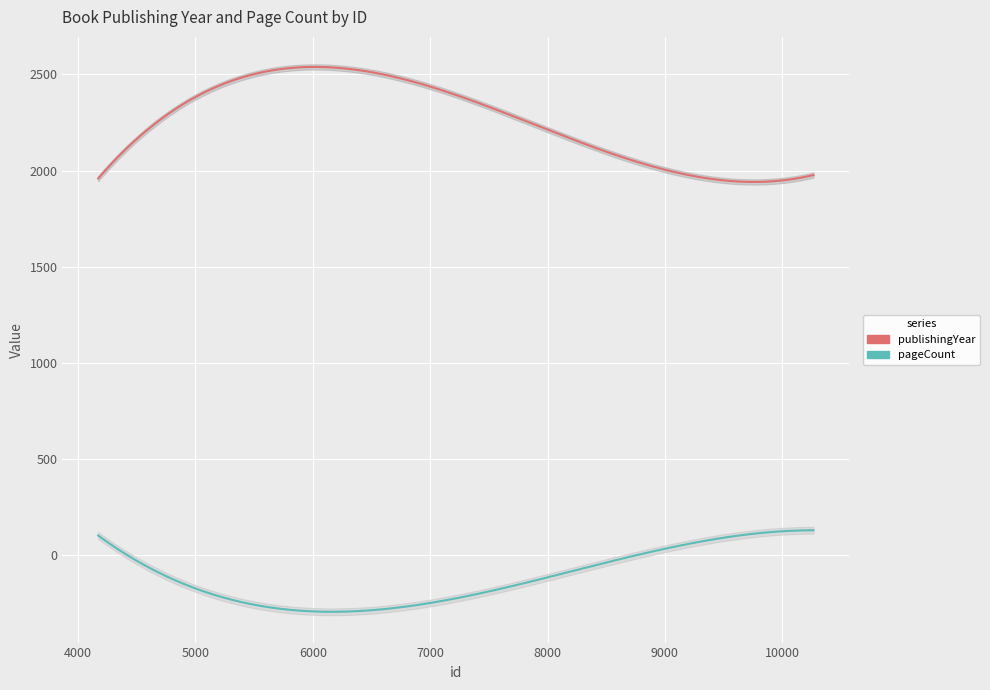

Reading left to right, extract all data points from this chart.

publishingYear: 4172=1958	10253=1975	10263=1976	4195=1976	10265=1977	4207=1982
pageCount: 4172=100	10253=128	10263=128	4195=92	10265=128	4207=84